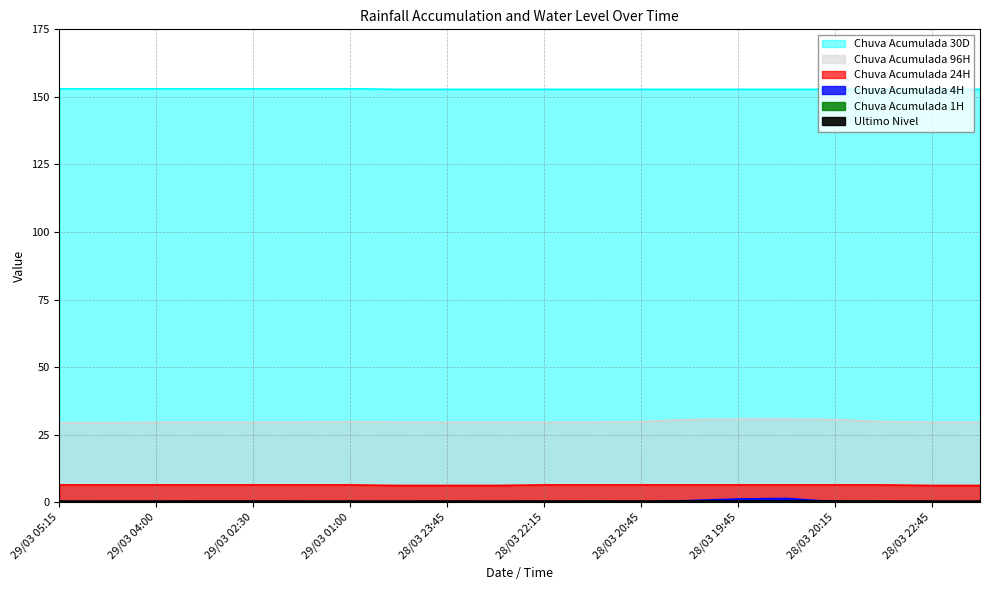

True or false: Chuva Acumulada 96H and Chuva Acumulada 1H intersect in this chart.

False